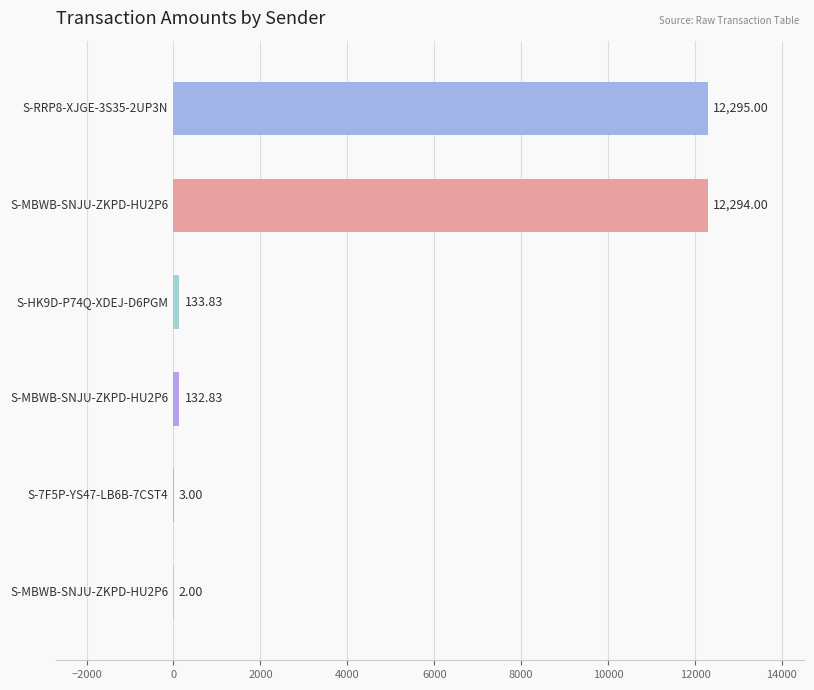

What is the sum of all values?

24860.7